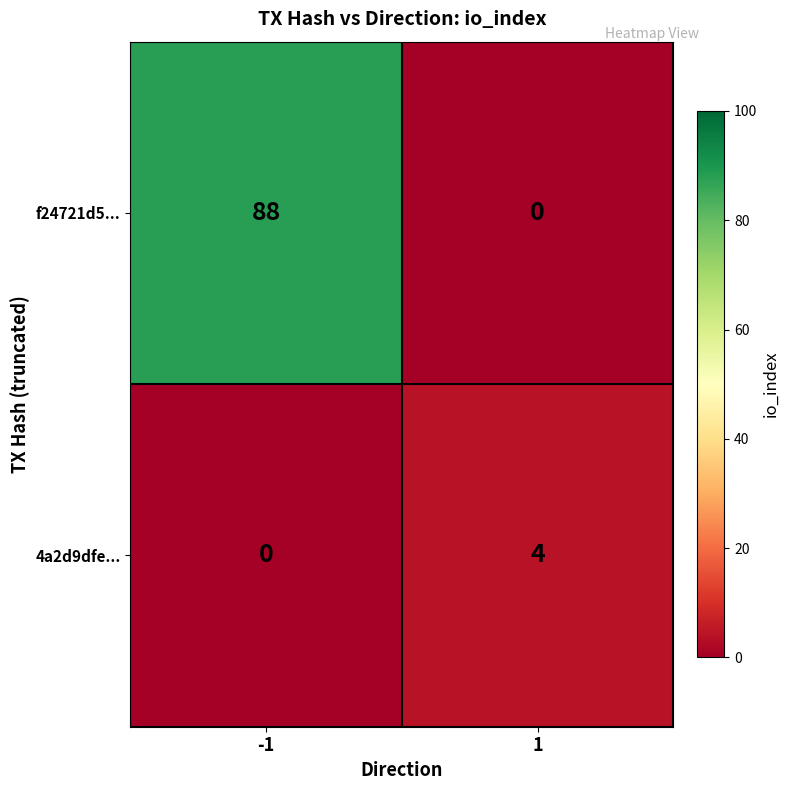

How many categories are shown in the chart?

2